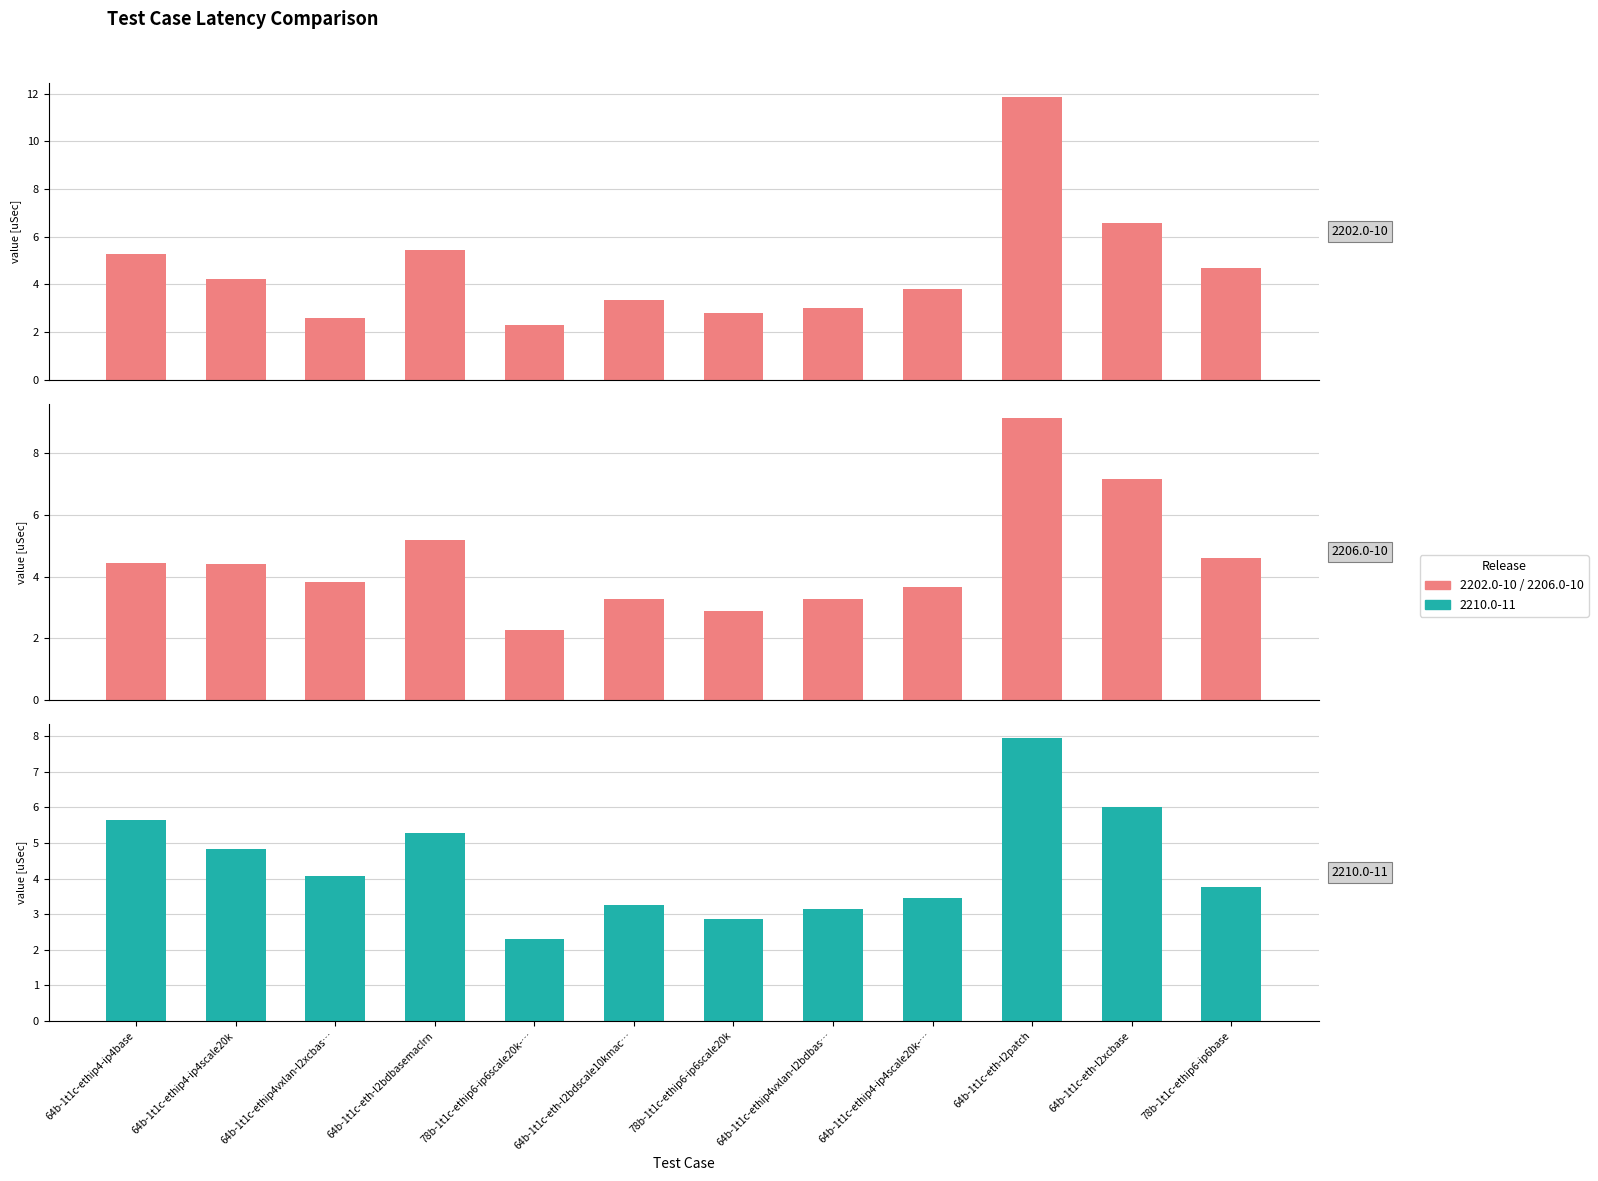

The value of Avg(2202.0-10) at 64b-1t1c-eth-l2patch is 11.9. True or false?

True